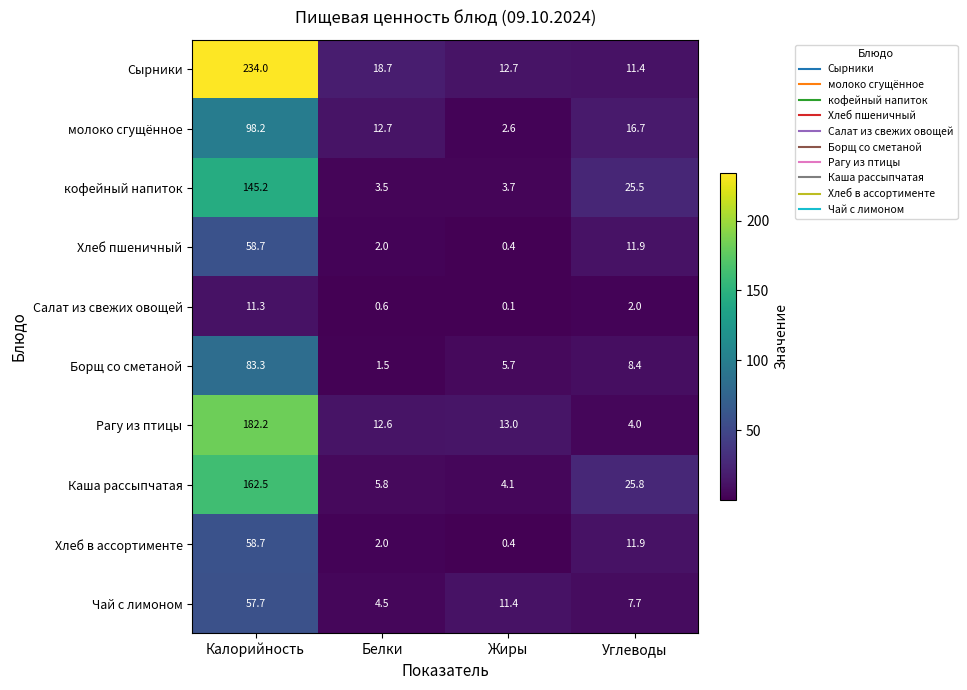

What is the maximum value shown in the chart?

234.0